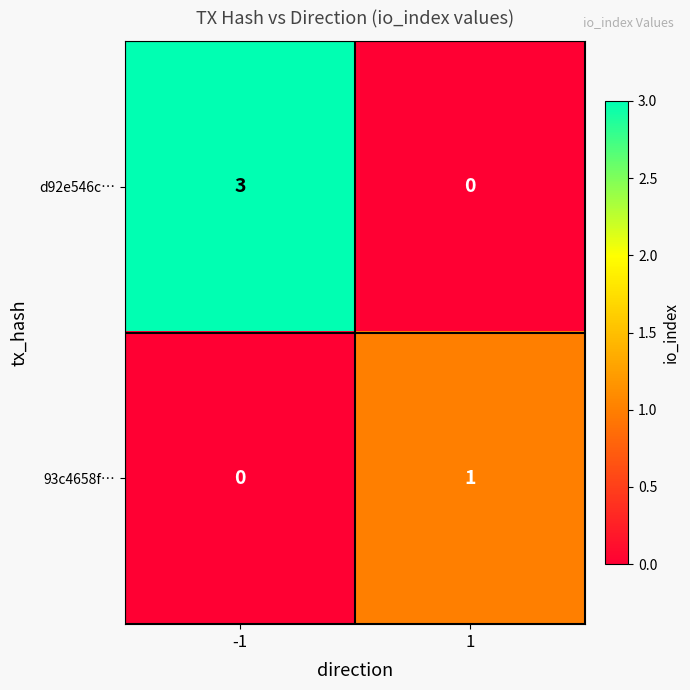

What is the highest value of the d92e546c… series?

3